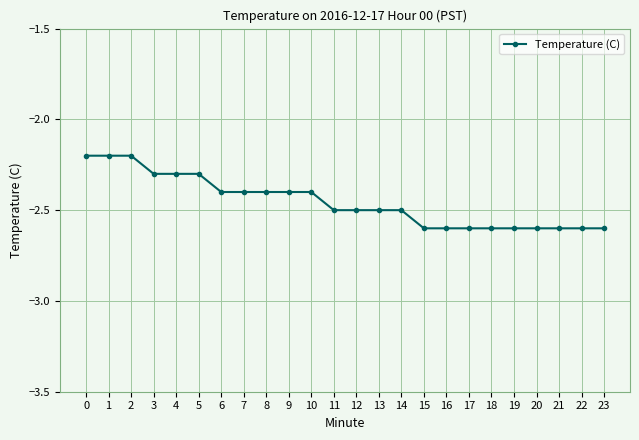

Reading left to right, transcribe all the data shown in this chart.

0=-2.2	1=-2.2	2=-2.2	3=-2.3	4=-2.3	5=-2.3	6=-2.4	7=-2.4	8=-2.4	9=-2.4	10=-2.4	11=-2.5	12=-2.5	13=-2.5	14=-2.5	15=-2.6	16=-2.6	17=-2.6	18=-2.6	19=-2.6	20=-2.6	21=-2.6	22=-2.6	23=-2.6